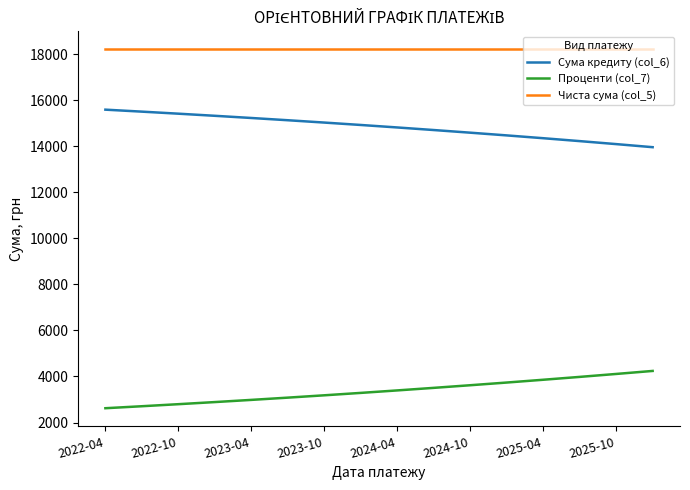

What is the maximum value shown in the chart?

18210.0